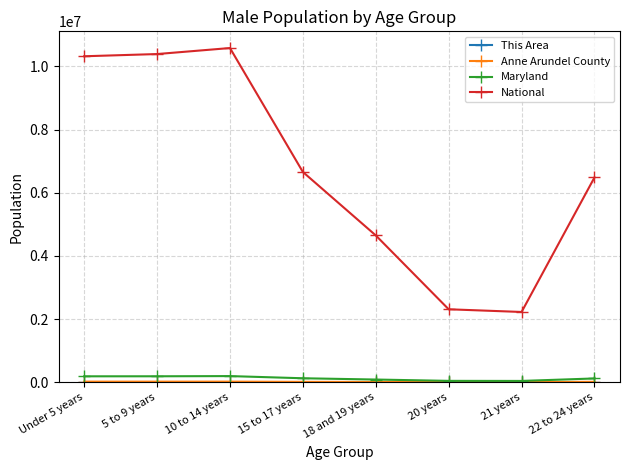

True or false: National has more than 1 points higher than both neighbors.

False